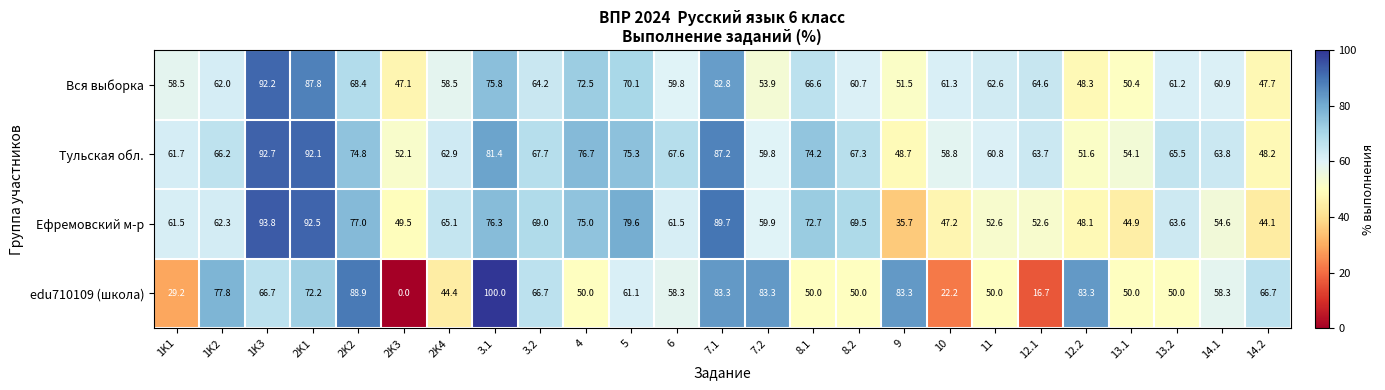

Which category has the highest value across all series?

3.1